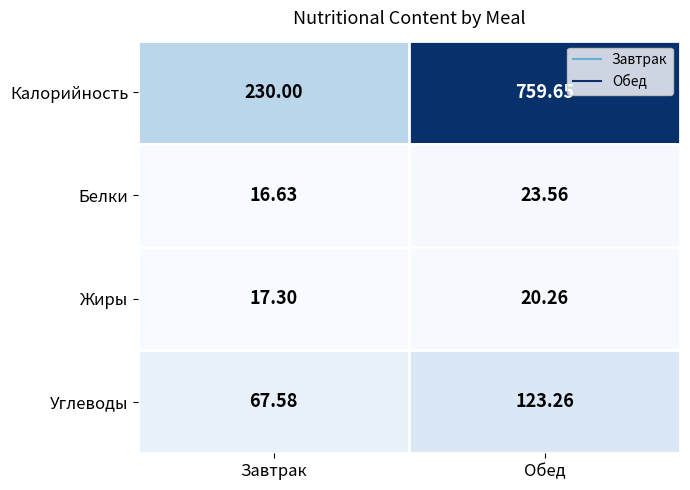

Which series changed the most between Завтрак and Обед?

Калорийность